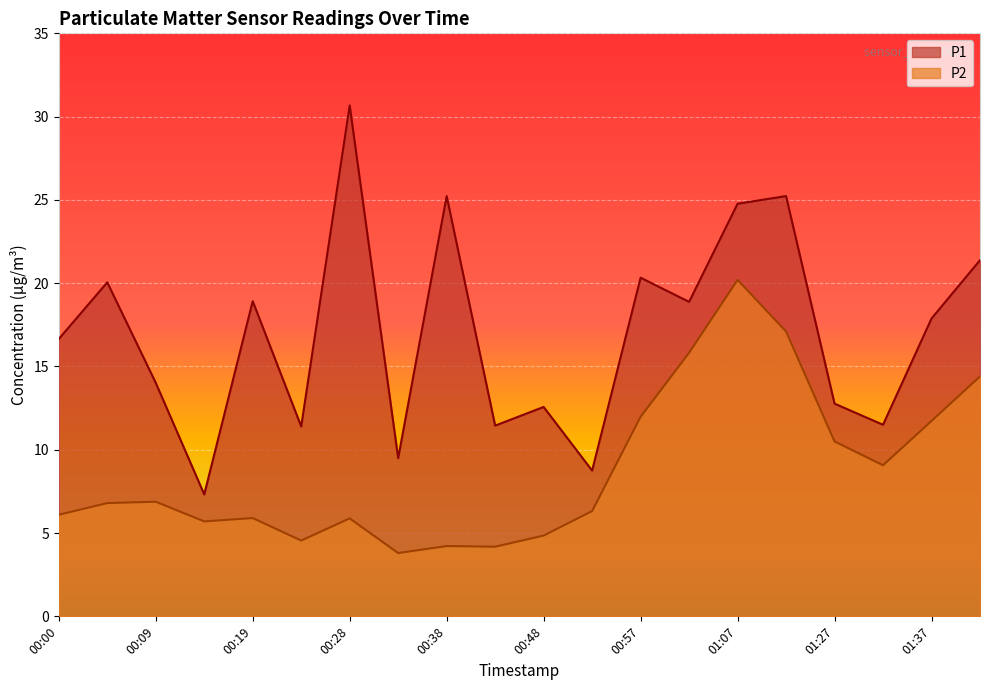

What is the label of the 3rd point from the left?

00:09